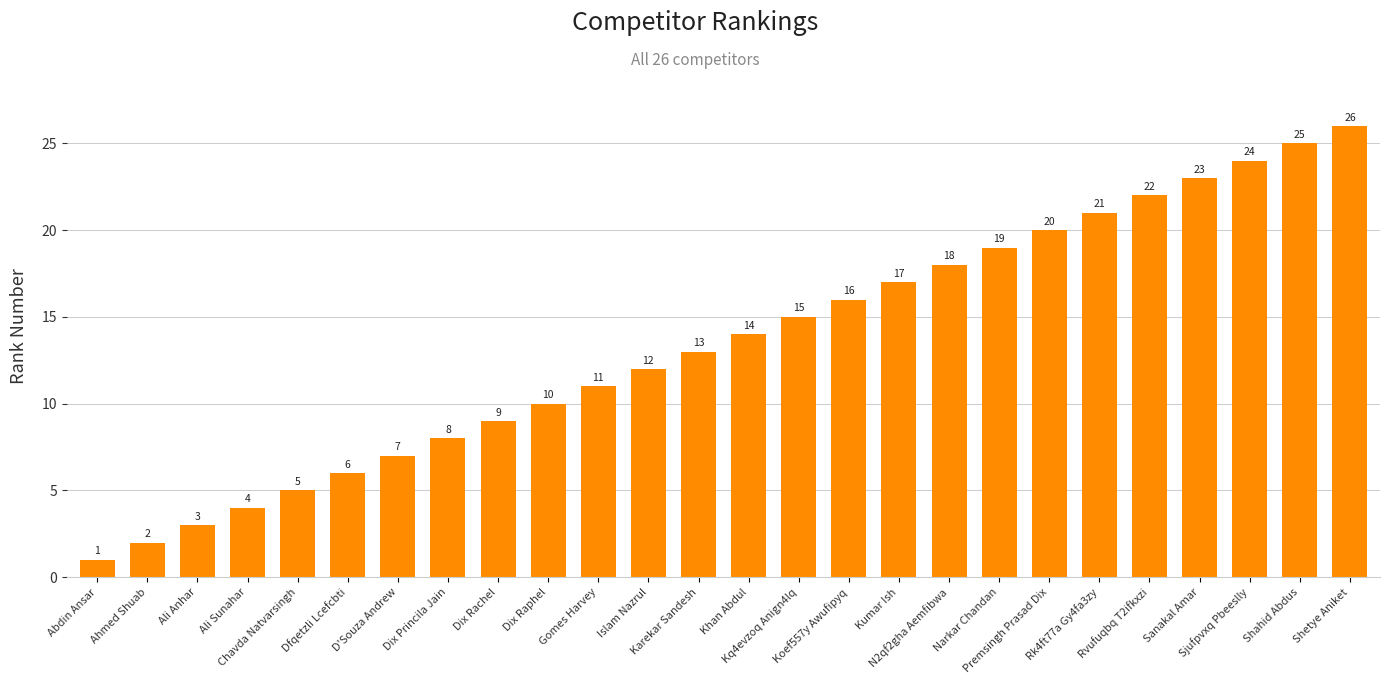

What is the greatest value displayed?

26